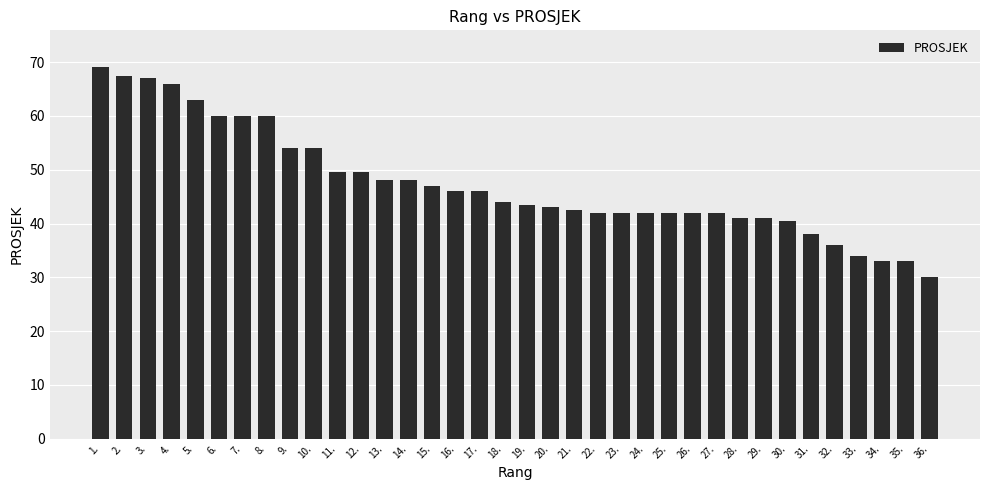

What is the label of the 23rd bar from the right?

14.